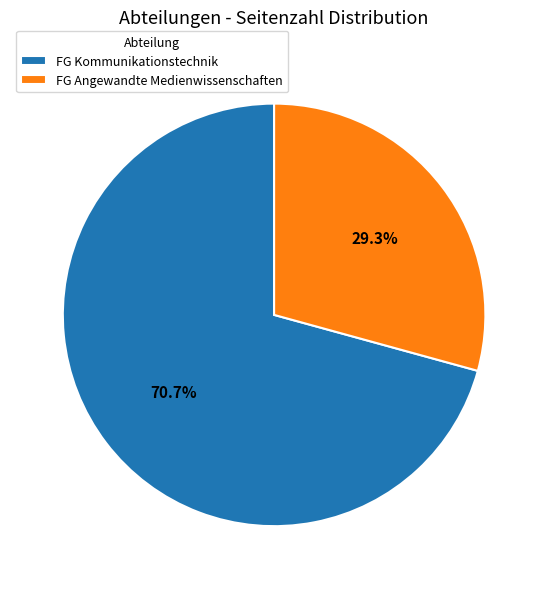

Between FG Kommunikationstechnik and FG Angewandte Medienwissenschaften, which is larger?

FG Kommunikationstechnik